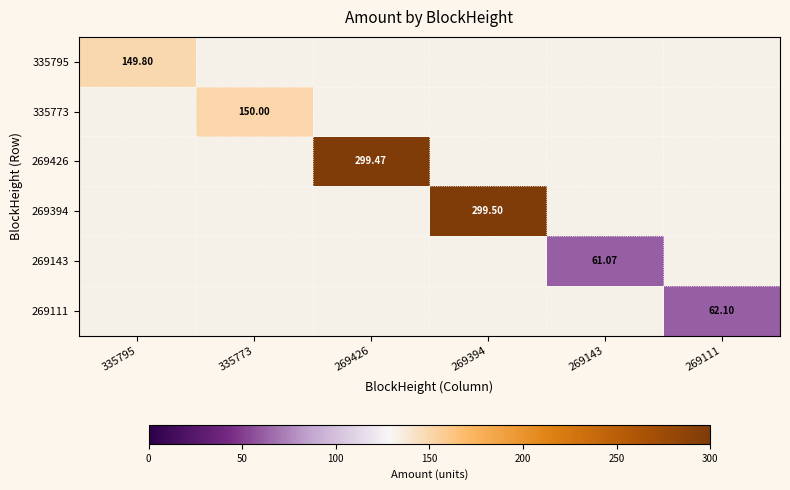

How many values in 269426 are above zero?

1